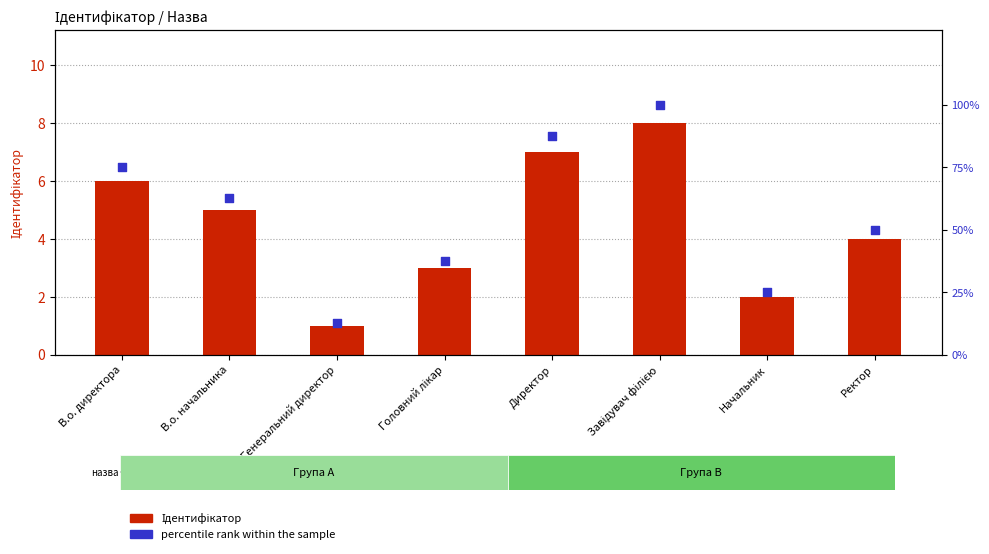

Which series has the widest spread of Y values?

percentile rank within the sample